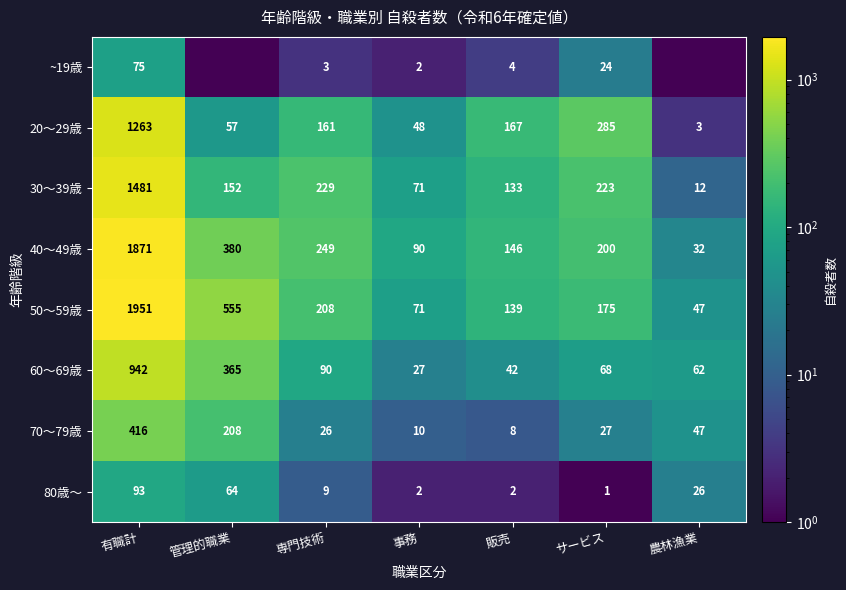

The 30～39歳 series shows 229.0 at 専門技術. True or false?

True